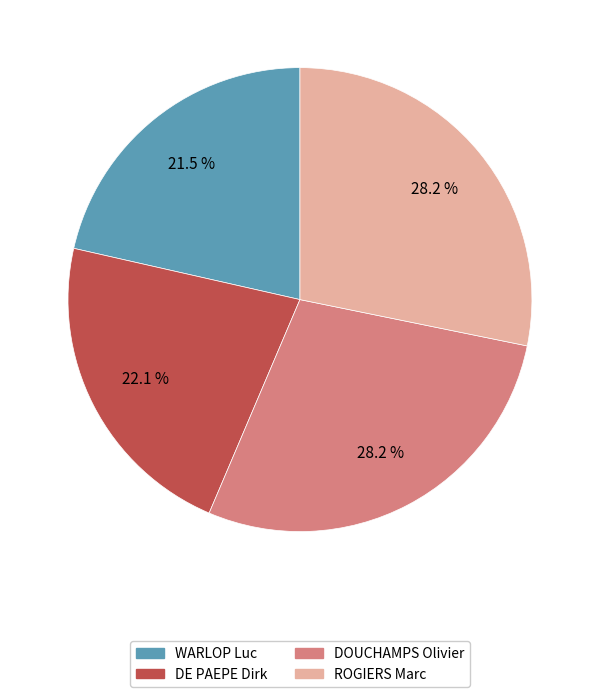

What percentage do DE PAEPE Dirk and WARLOP Luc together represent?

43.6%